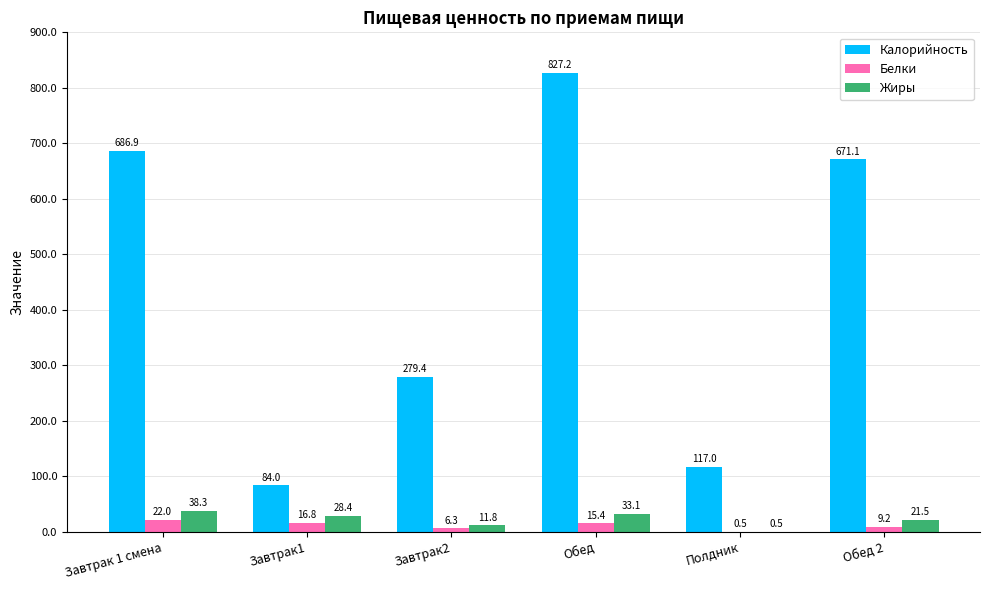

Is the value of Белки at Обед greater than the value of Калорийность at Завтрак1?

No